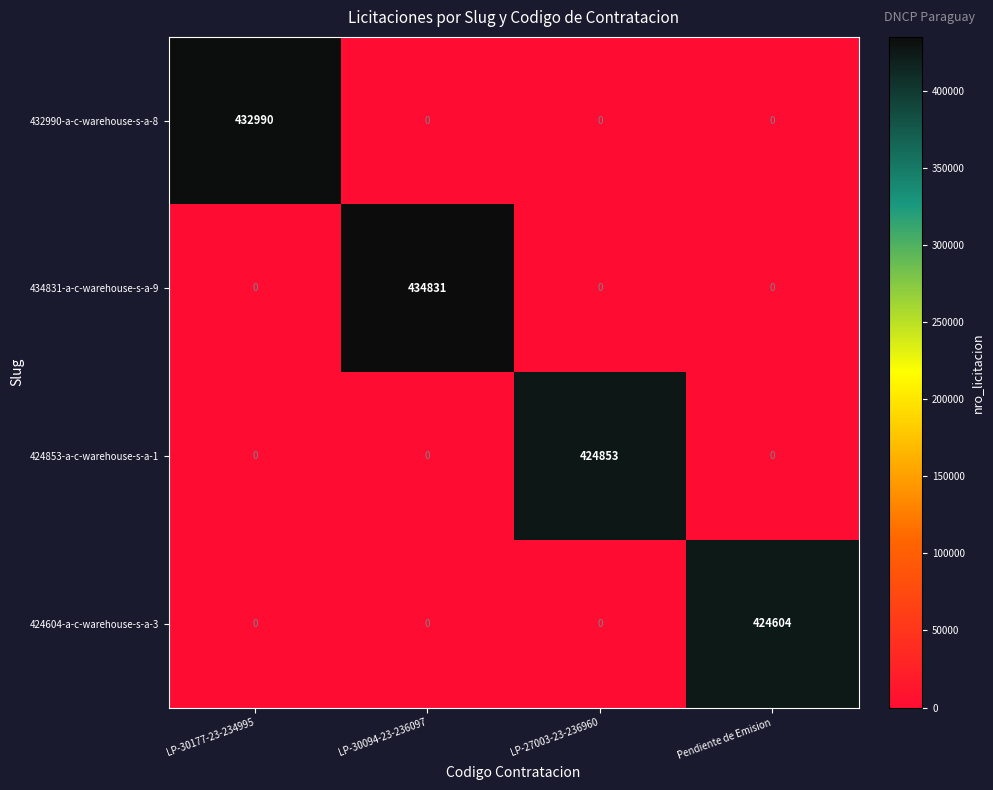

What is the difference between the highest and lowest values at LP-30177-23-234995?

432990